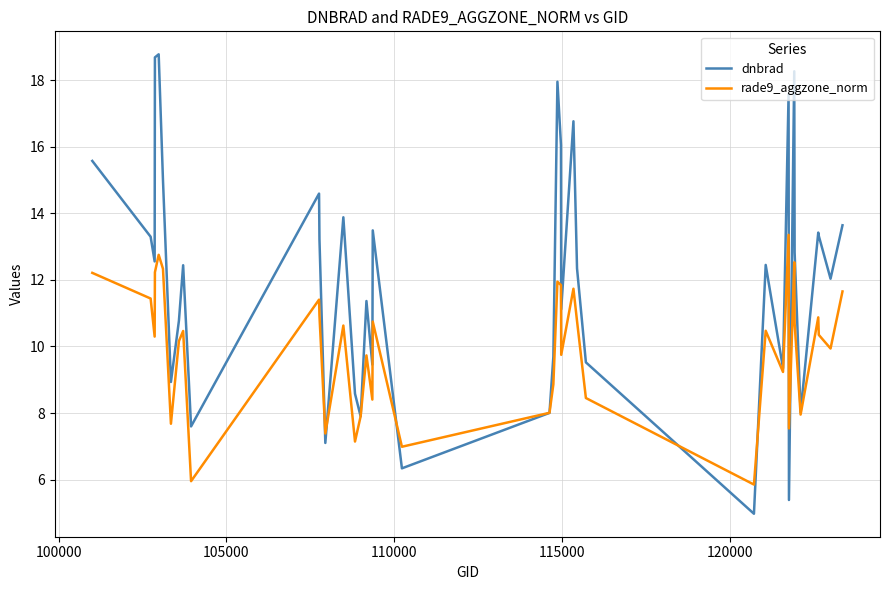

Which series ends up on top after the final intersection of rade9_aggzone_norm and dnbrad?

dnbrad